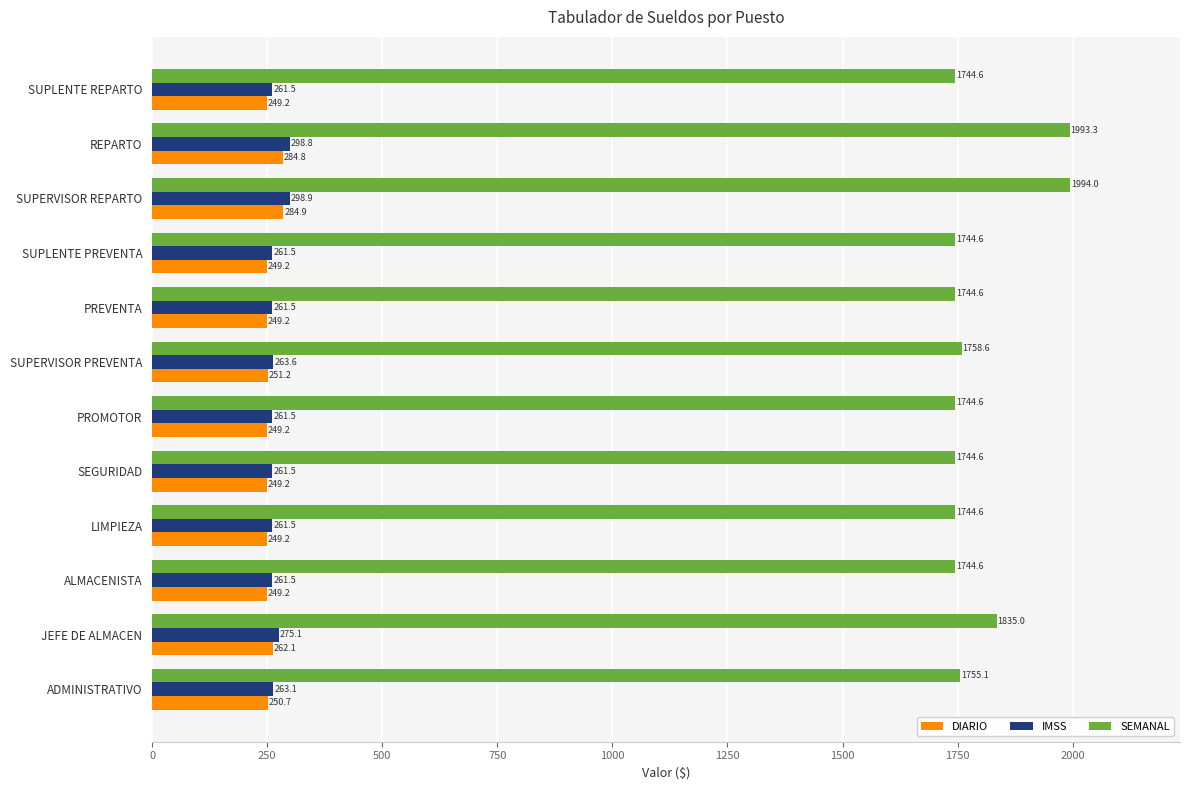

At which label does SEMANAL reach its peak?

SUPERVISOR REPARTO